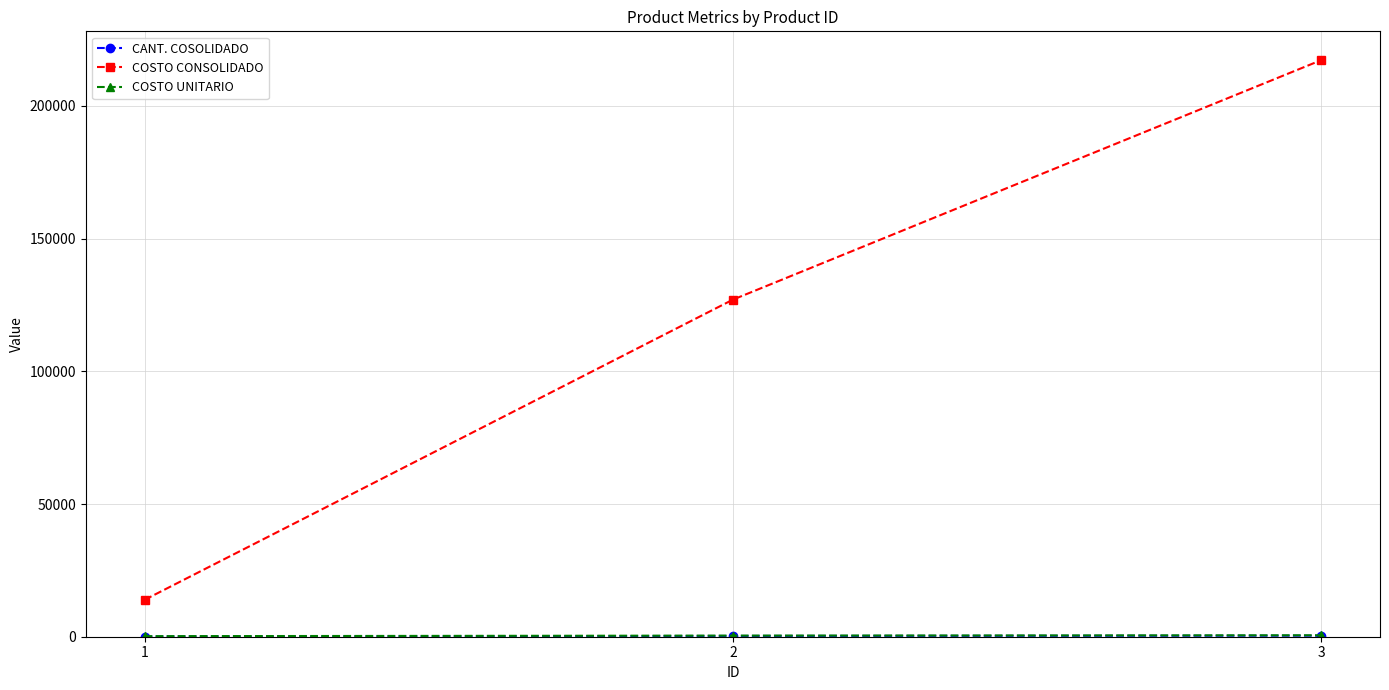

Between 1 and 2, which series saw the biggest shift?

COSTO CONSOLIDADO